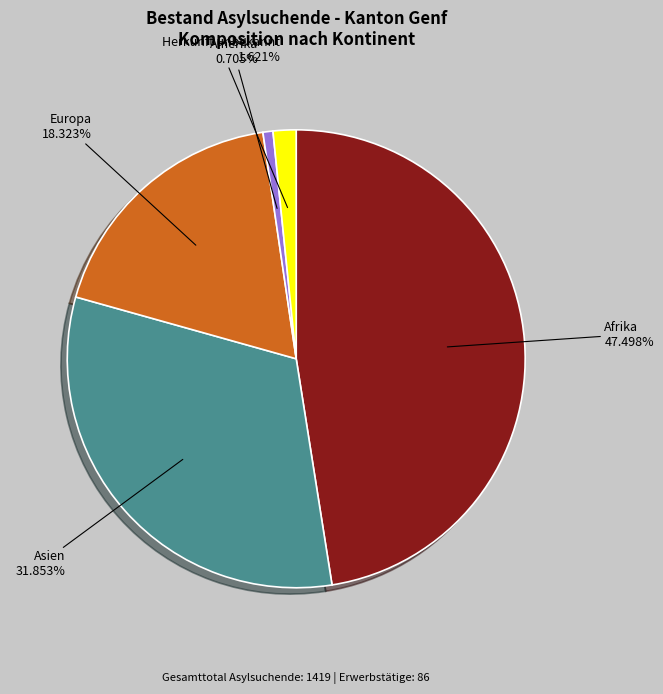

Which slice is the largest?

Afrika